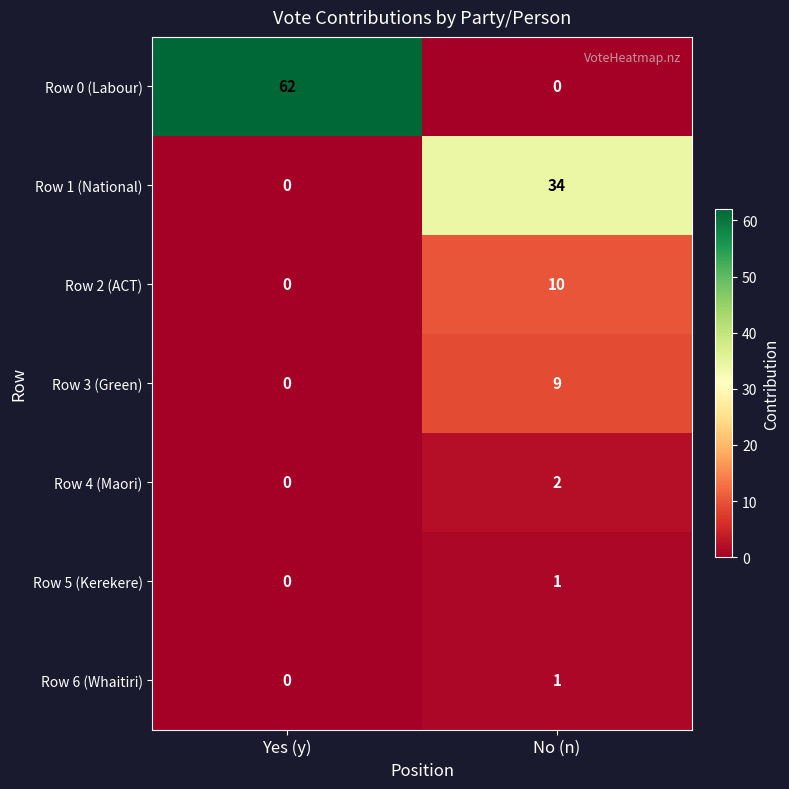

What is the maximum value shown in the chart?

62